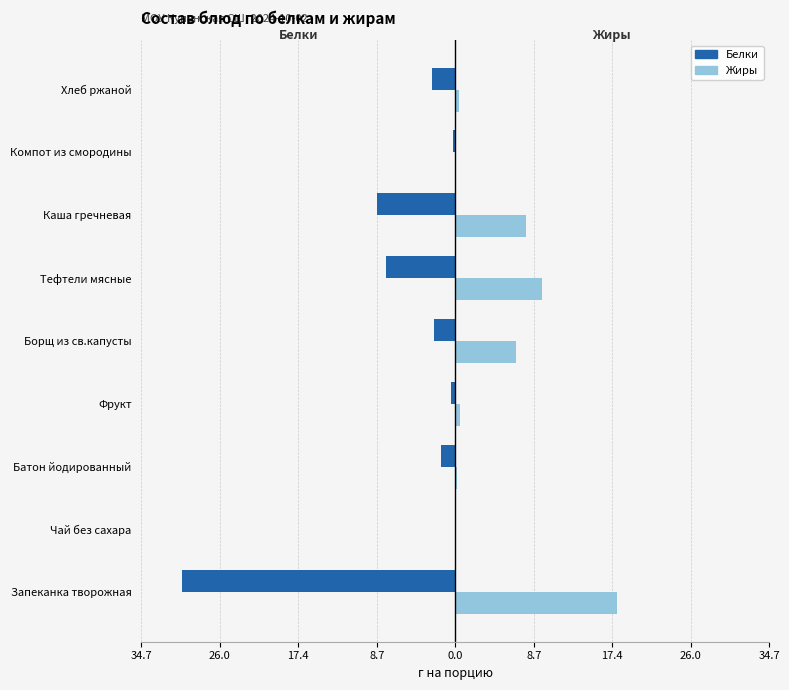

Reading left to right, list all the values displayed in this chart.

Белки: 34.7=-30.2	26.0=-0.0	17.4=-1.6	8.7=-0.5	0.0=-2.3	8.7=-7.7	17.4=-8.7	26.0=-0.2	34.7=-2.6
Жиры: 34.7=17.9	26.0=0.0	17.4=0.2	8.7=0.5	0.0=6.7	8.7=9.6	17.4=7.8	26.0=0.1	34.7=0.4